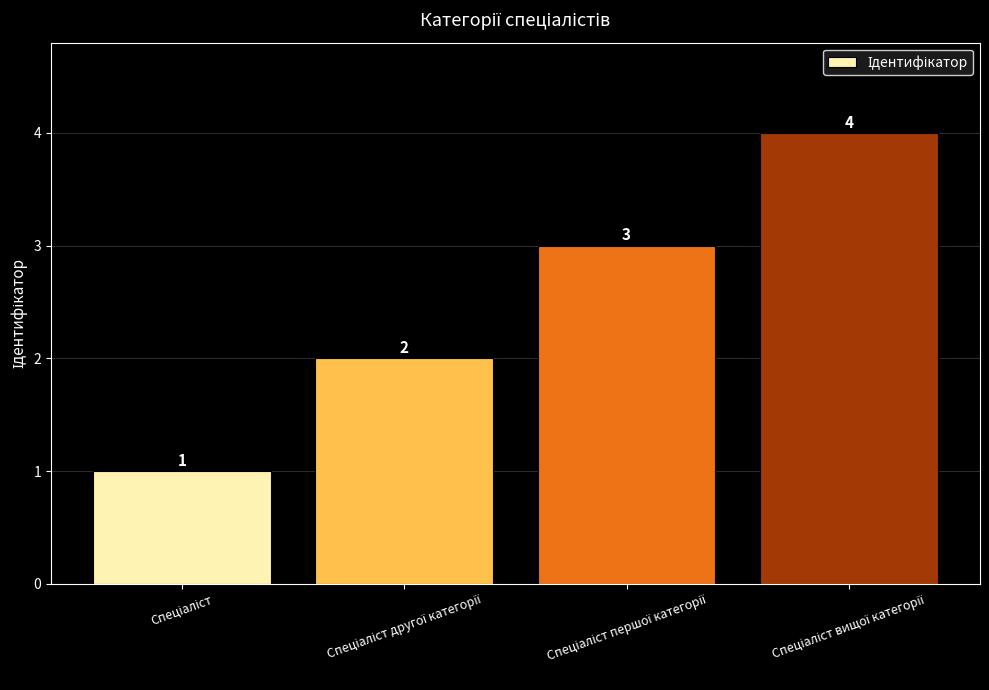

How many values are below 3?

2